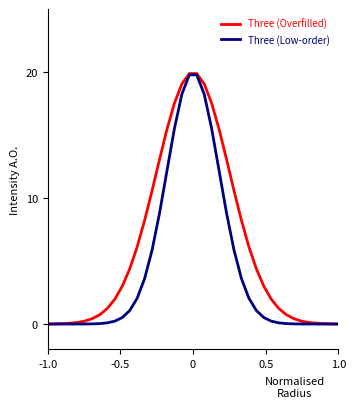

What is the maximum value shown in the chart?

19.9